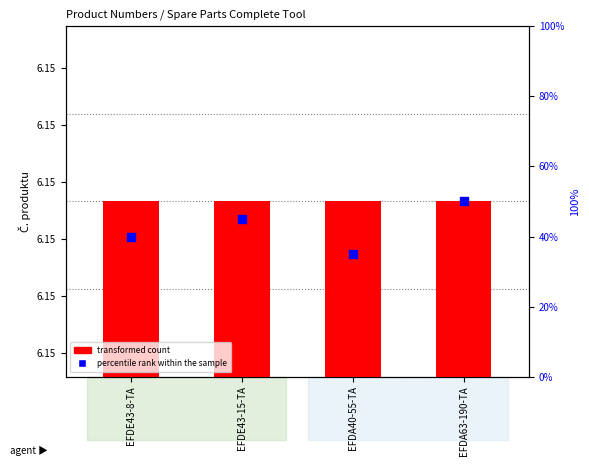

Is the value of transformed count at EFDA63-190-TA greater than the value of percentile rank within the sample at EFDE43-15-TA?

Yes